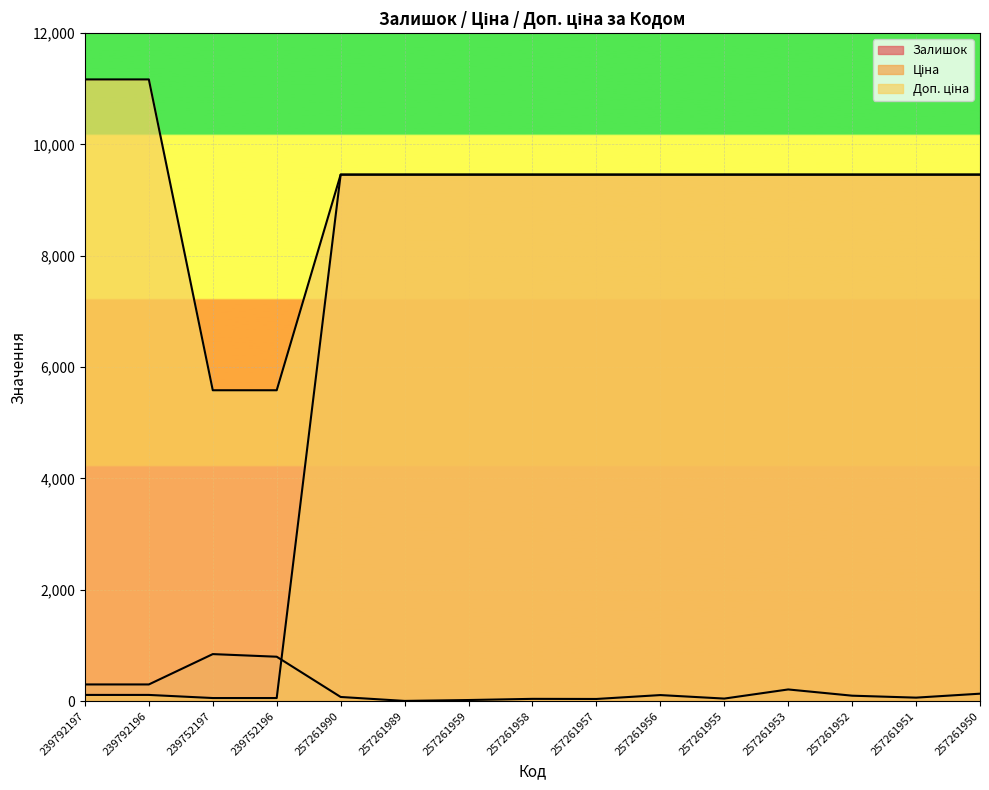

List the series in order of their overall mean, lowest first.

Залишок, Ціна, Доп. ціна